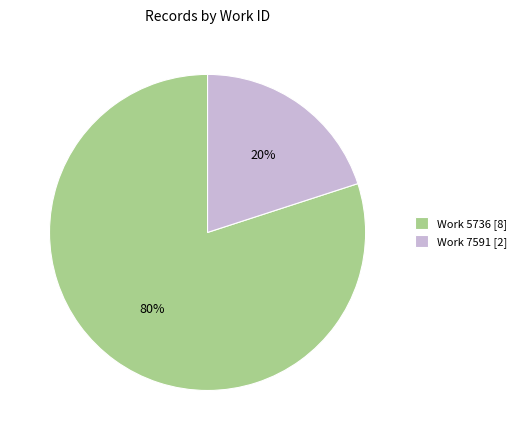

Rank the categories by value from lowest to highest.

Work 7591 [2], Work 5736 [8]